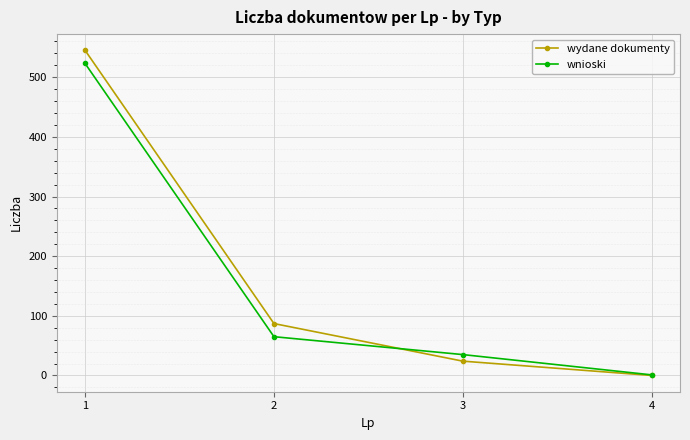

At which category is the sum across all series the highest?

1